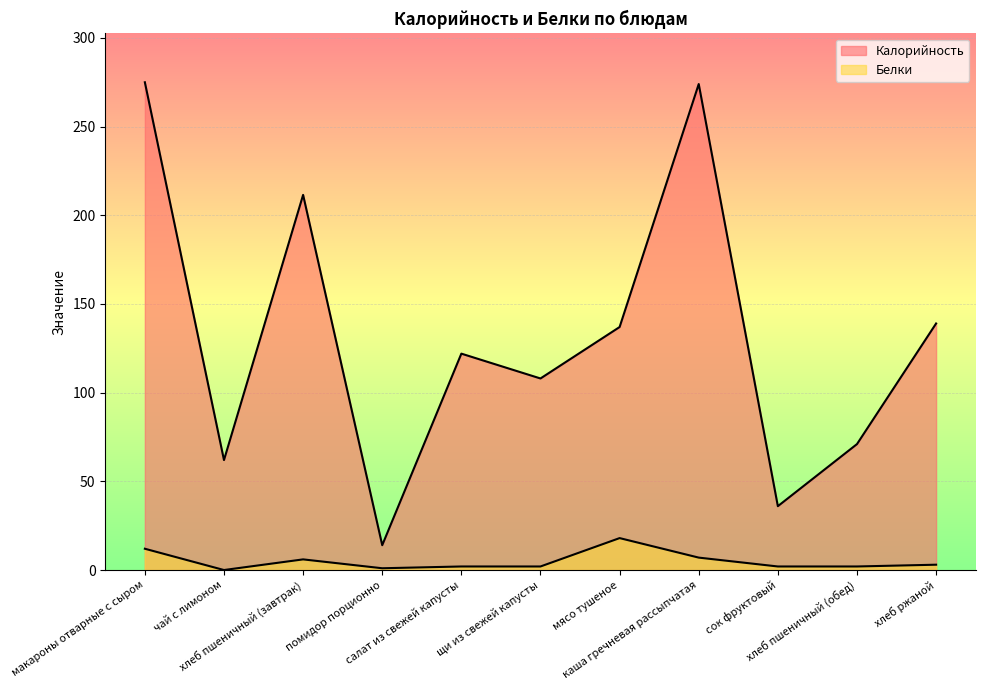

List the series in order of their peak value, lowest first.

Белки, Калорийность